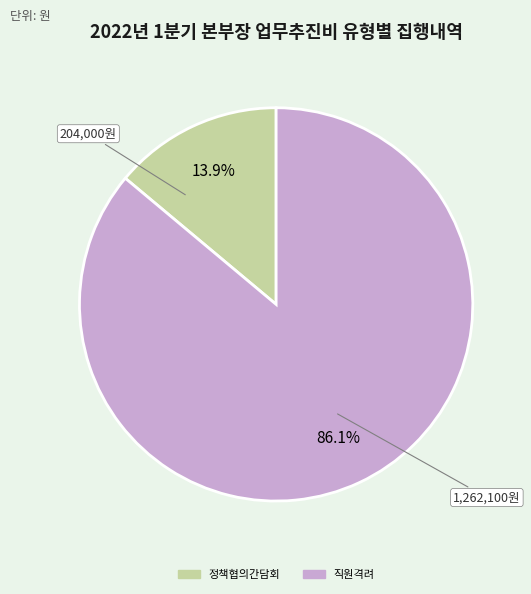

To the nearest percent, what is the average slice percentage?

50%